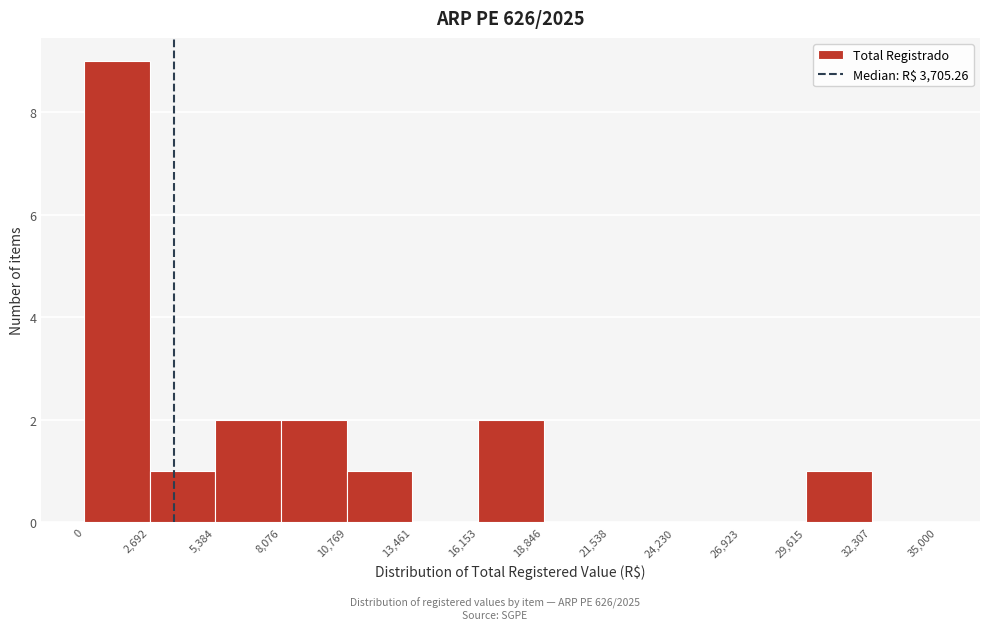

Reading left to right, list every bar in this chart as the range it spans on the x-axis followed by its height. The values are not printed on the chart, so give them approximately, as read against the axis.

0 to 2,692: 9
2,692 to 5,384: 1
5,384 to 8,076: 2
8,076 to 10,769: 2
10,769 to 13,461: 1
13,461 to 16,153: 0
16,153 to 18,846: 2
18,846 to 21,538: 0
21,538 to 24,230: 0
24,230 to 26,923: 0
26,923 to 29,615: 0
29,615 to 32,307: 1
32,307 to 35,000: 0